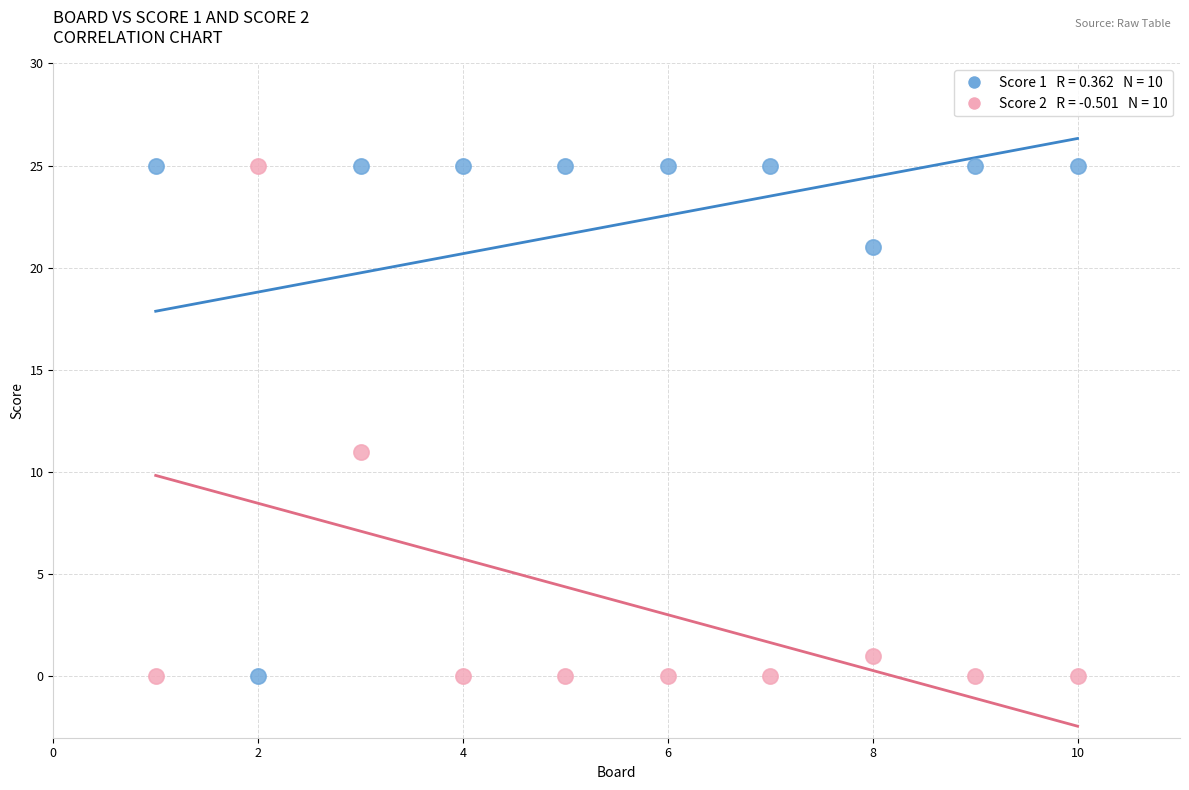

Across all data points, what is the range of Y values (max minus min)?

25